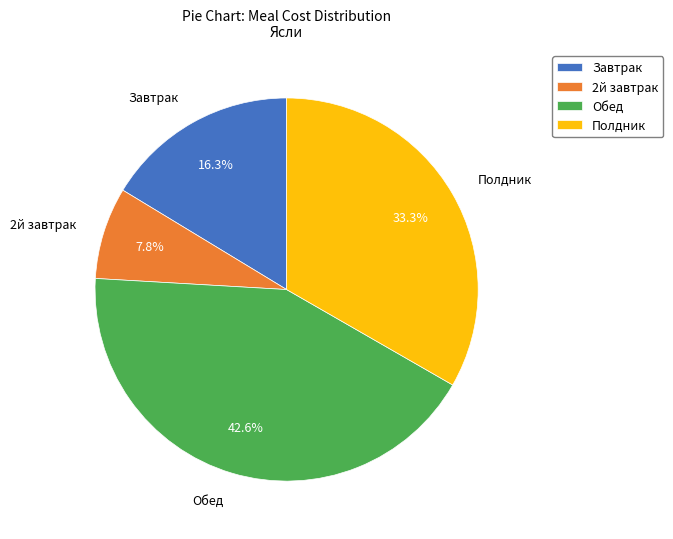

Which has a higher value, Завтрак or Обед?

Обед